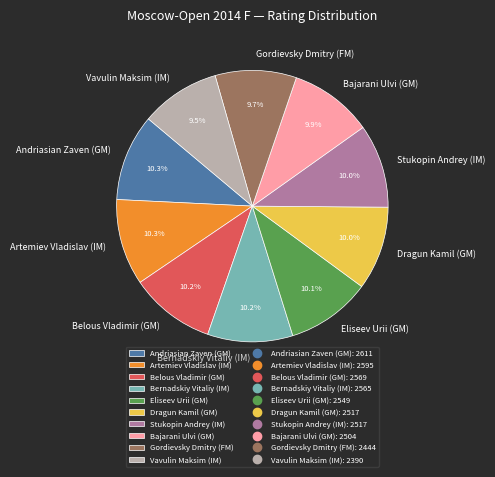

Count the number of slices in the pie.

10